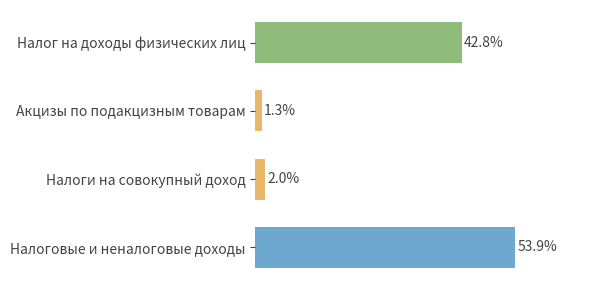

Which category has the lowest value across all series?

Акцизы по подакцизным товарам